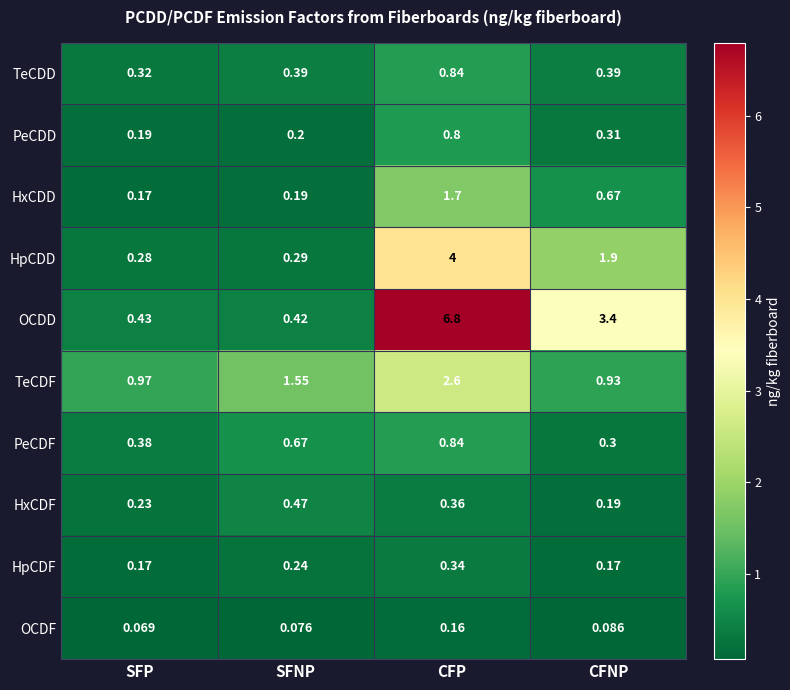

Which series has the largest total across all categories?

OCDD